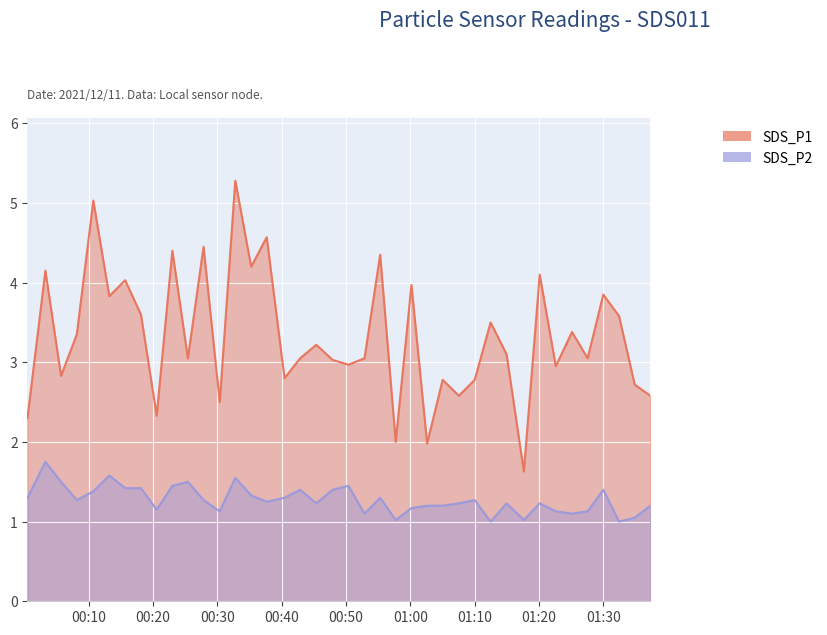

Reading right to left, list all the values displayed in this chart.

SDS_P1: 2021/12/11 01:37:16=2.6	2021/12/11 01:34:51=2.7	2021/12/11 01:32:25=3.6	2021/12/11 01:29:58=3.9	2021/12/11 01:27:32=3.0	2021/12/11 01:25:06=3.4	2021/12/11 01:22:35=3.0	2021/12/11 01:20:05=4.1	2021/12/11 01:17:37=1.6	2021/12/11 01:14:56=3.1	2021/12/11 01:12:27=3.5	2021/12/11 01:09:59=2.8	2021/12/11 01:07:31=2.6	2021/12/11 01:05:00=2.8	2021/12/11 01:02:35=2.0	2021/12/11 01:00:09=4.0	2021/12/11 00:57:42=2.0	2021/12/11 00:55:17=4.3	2021/12/11 00:52:51=3.0	2021/12/11 00:50:21=3.0	2021/12/11 00:47:54=3.0	2021/12/11 00:45:21=3.2	2021/12/11 00:42:51=3.0	2021/12/11 00:40:25=2.8	2021/12/11 00:37:39=4.6	2021/12/11 00:35:14=4.2	2021/12/11 00:32:46=5.3	2021/12/11 00:30:21=2.5	2021/12/11 00:27:50=4.5	2021/12/11 00:25:24=3.0	2021/12/11 00:22:59=4.4	2021/12/11 00:20:33=2.3	2021/12/11 00:18:06=3.6	2021/12/11 00:15:39=4.0	2021/12/11 00:13:11=3.8	2021/12/11 00:10:42=5.0	2021/12/11 00:08:08=3.4	2021/12/11 00:05:41=2.8	2021/12/11 00:03:15=4.2	2021/12/11 00:00:28=2.3
SDS_P2: 2021/12/11 01:37:16=1.2	2021/12/11 01:34:51=1.1	2021/12/11 01:32:25=1.0	2021/12/11 01:29:58=1.4	2021/12/11 01:27:32=1.1	2021/12/11 01:25:06=1.1	2021/12/11 01:22:35=1.1	2021/12/11 01:20:05=1.2	2021/12/11 01:17:37=1.0	2021/12/11 01:14:56=1.2	2021/12/11 01:12:27=1.0	2021/12/11 01:09:59=1.3	2021/12/11 01:07:31=1.2	2021/12/11 01:05:00=1.2	2021/12/11 01:02:35=1.2	2021/12/11 01:00:09=1.2	2021/12/11 00:57:42=1.0	2021/12/11 00:55:17=1.3	2021/12/11 00:52:51=1.1	2021/12/11 00:50:21=1.4	2021/12/11 00:47:54=1.4	2021/12/11 00:45:21=1.2	2021/12/11 00:42:51=1.4	2021/12/11 00:40:25=1.3	2021/12/11 00:37:39=1.2	2021/12/11 00:35:14=1.3	2021/12/11 00:32:46=1.6	2021/12/11 00:30:21=1.1	2021/12/11 00:27:50=1.3	2021/12/11 00:25:24=1.5	2021/12/11 00:22:59=1.4	2021/12/11 00:20:33=1.1	2021/12/11 00:18:06=1.4	2021/12/11 00:15:39=1.4	2021/12/11 00:13:11=1.6	2021/12/11 00:10:42=1.4	2021/12/11 00:08:08=1.3	2021/12/11 00:05:41=1.5	2021/12/11 00:03:15=1.8	2021/12/11 00:00:28=1.3